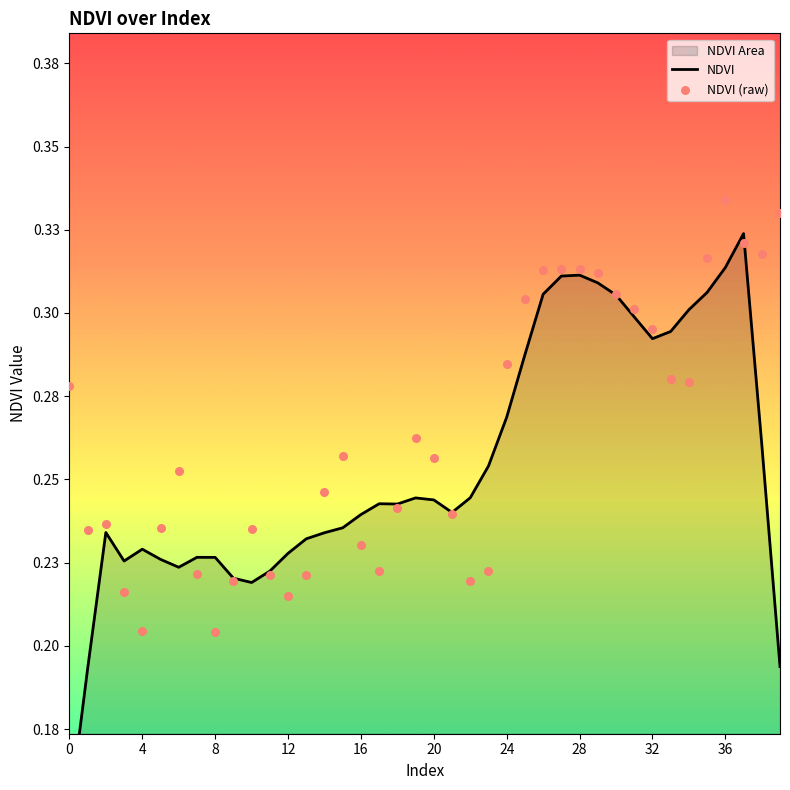

Is the value of NDVI (raw) at 24 greater than the value of NDVI at 37?

No